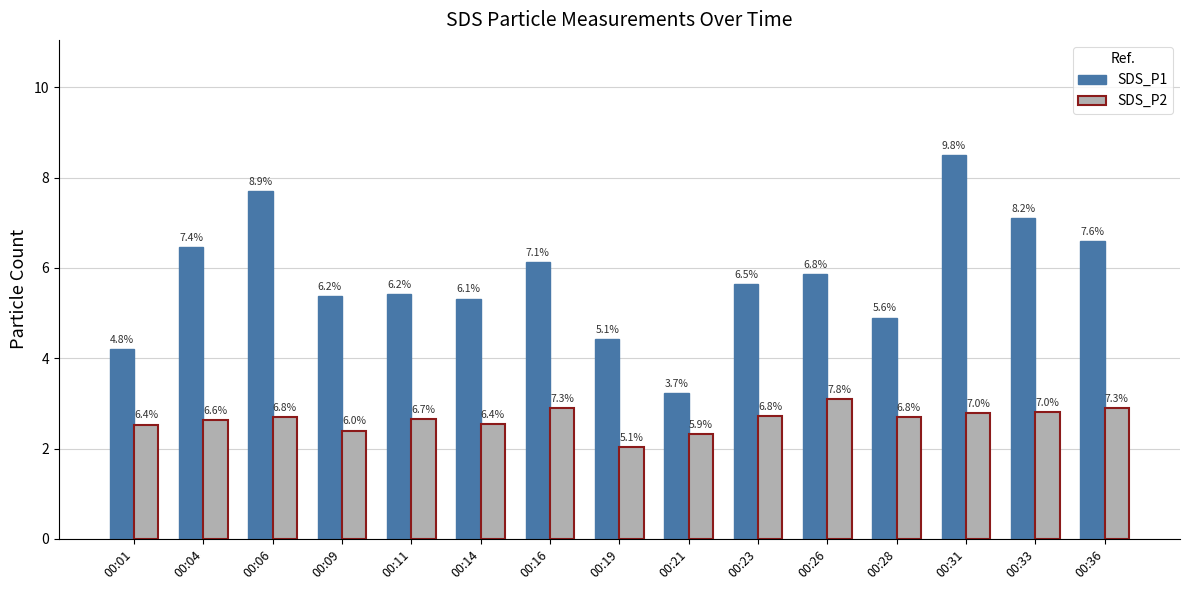

What are all the series names shown in the legend?

SDS_P1, SDS_P2